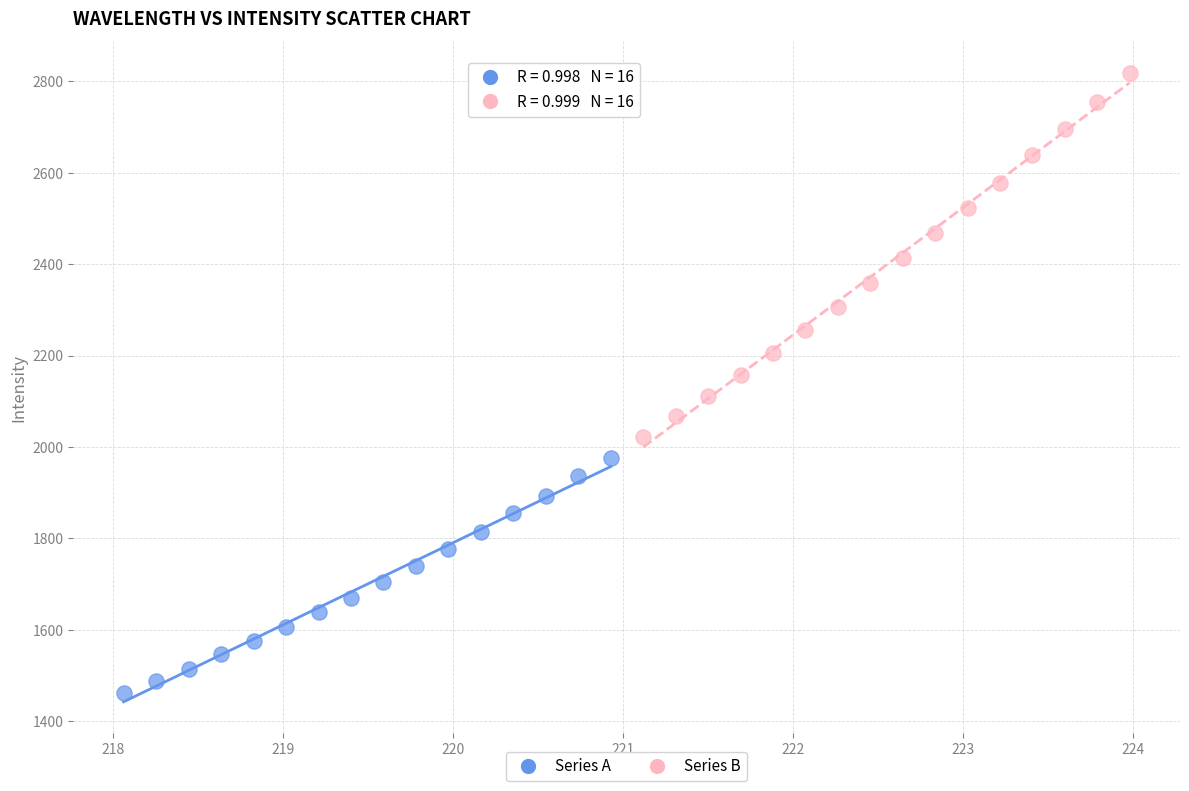

Which series contains the highest Y value?

Series B